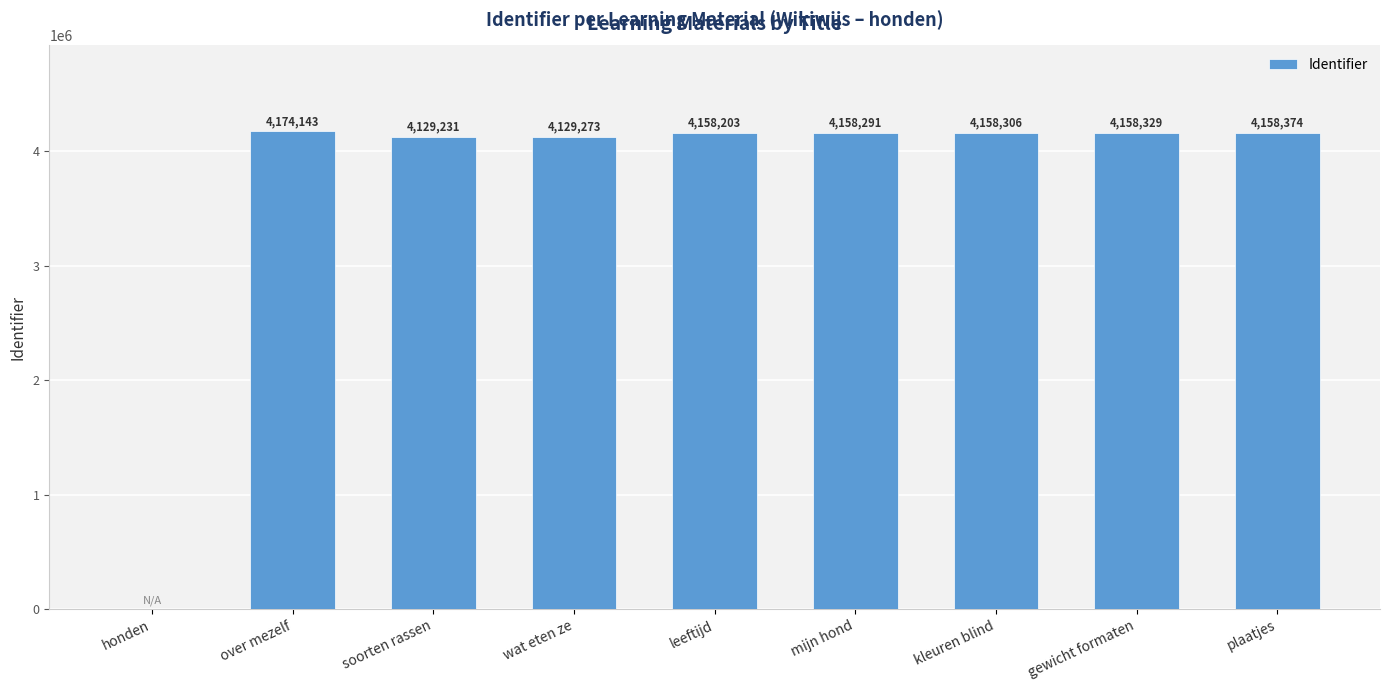

The value at honden is 2558819. True or false?

False